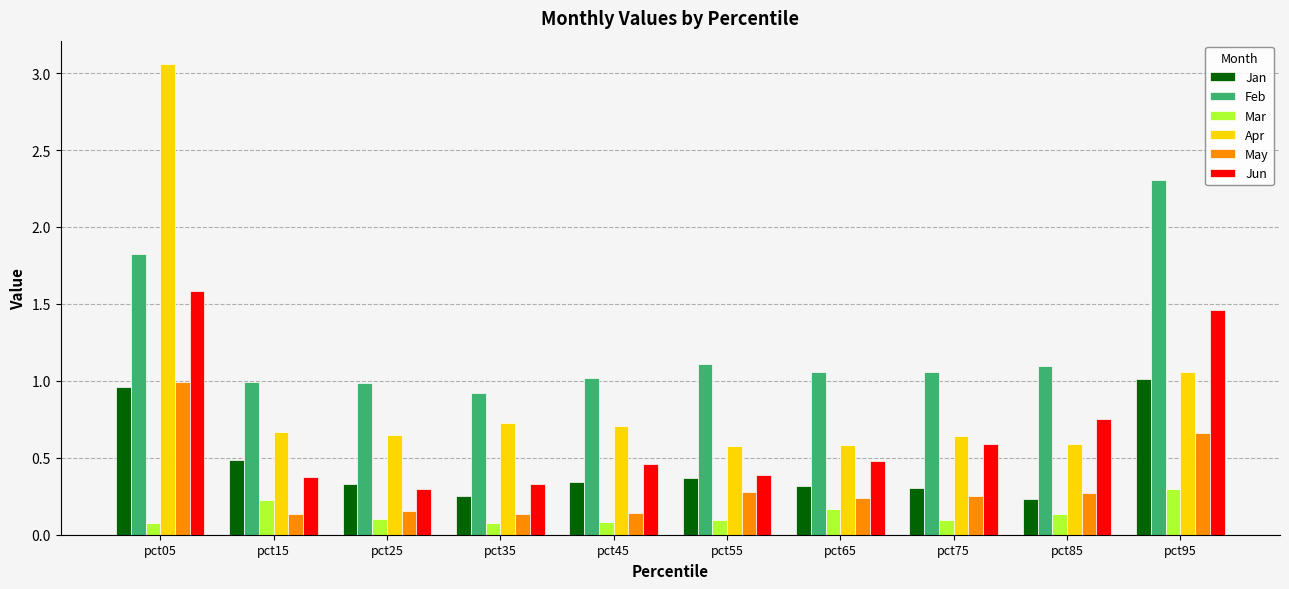

Is the value of Jan at pct45 greater than the value of Mar at pct85?

Yes